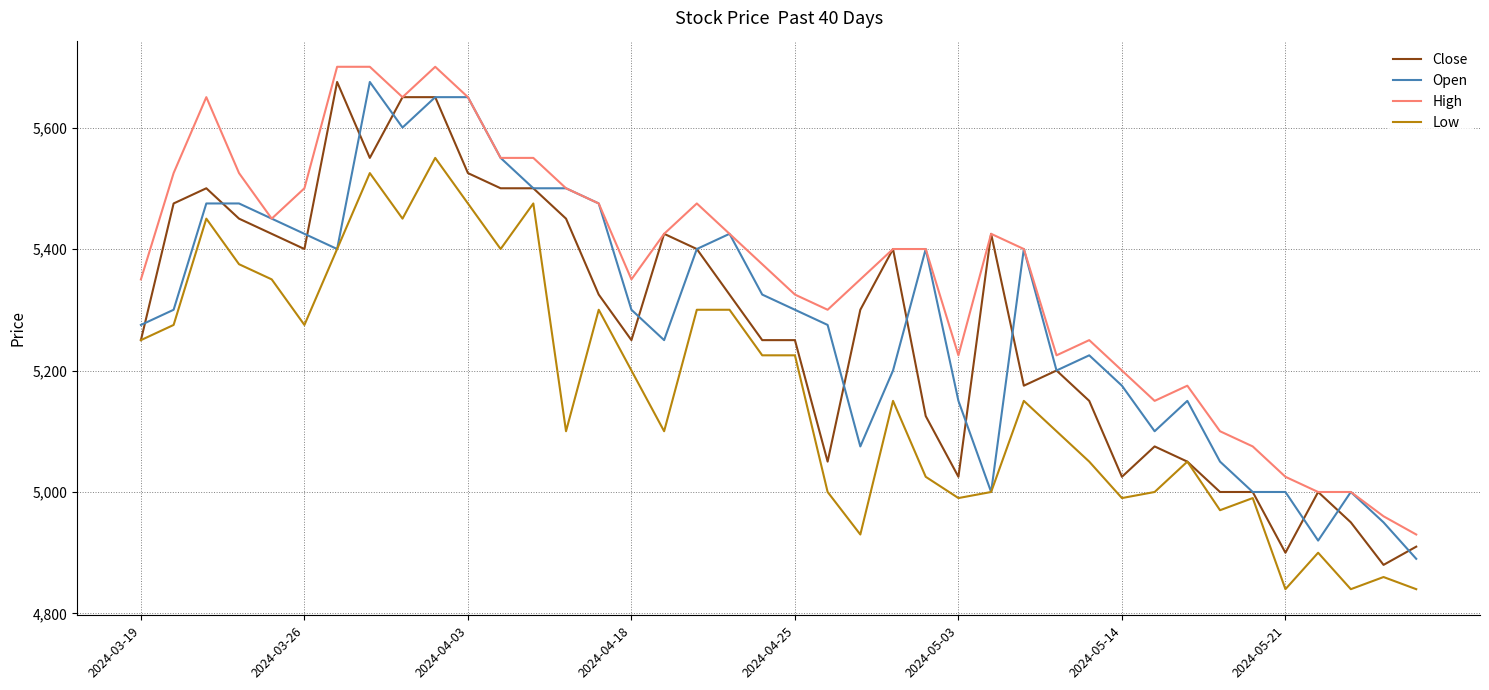

What is the maximum value for Open?

5675